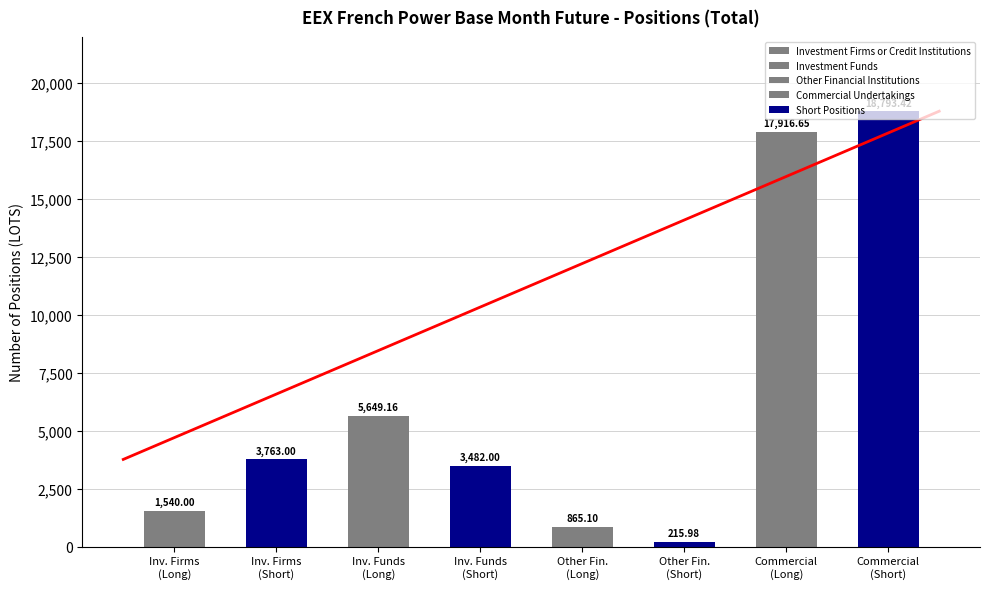

List the labels in order of Other Financial Institutions (Long) value, smallest first.

Short, Long